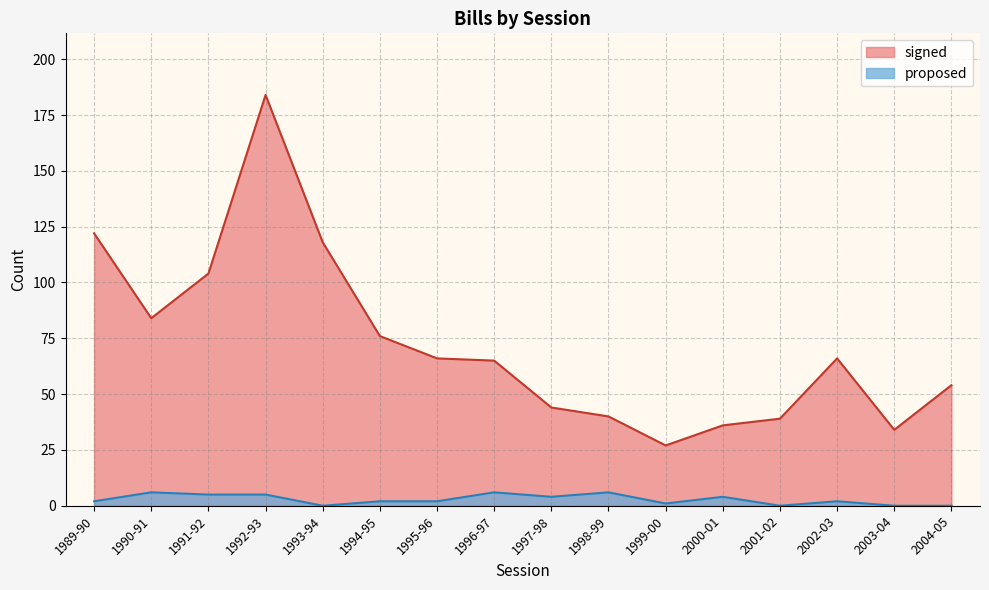

How many proposed values are between 1 and 5?

9